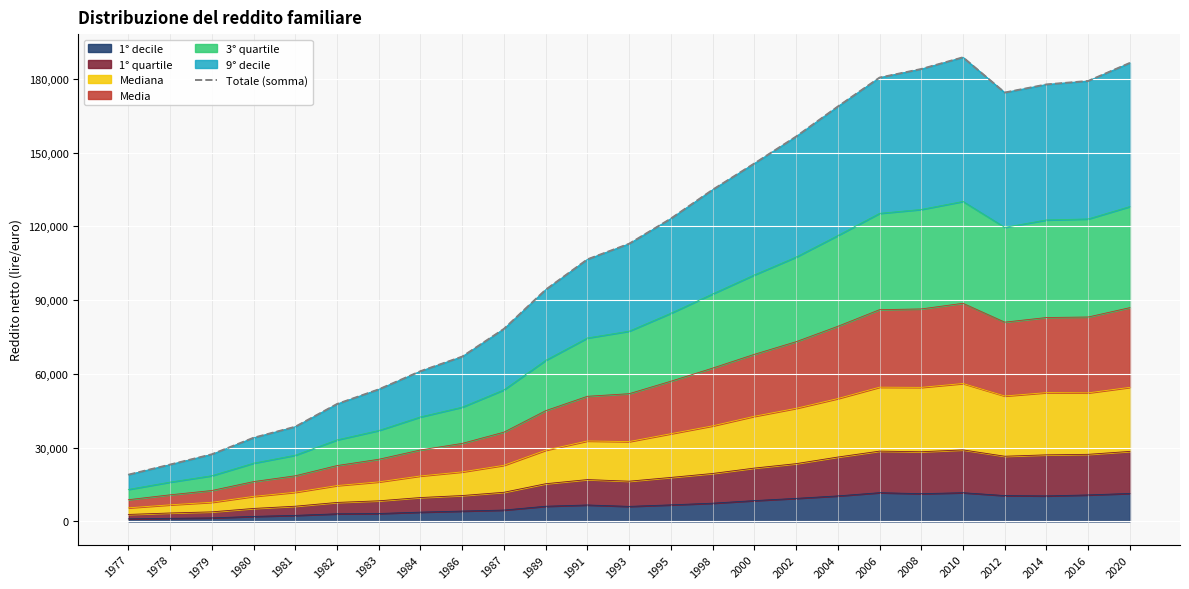

Between 1984 and 2008, which is larger?

2008